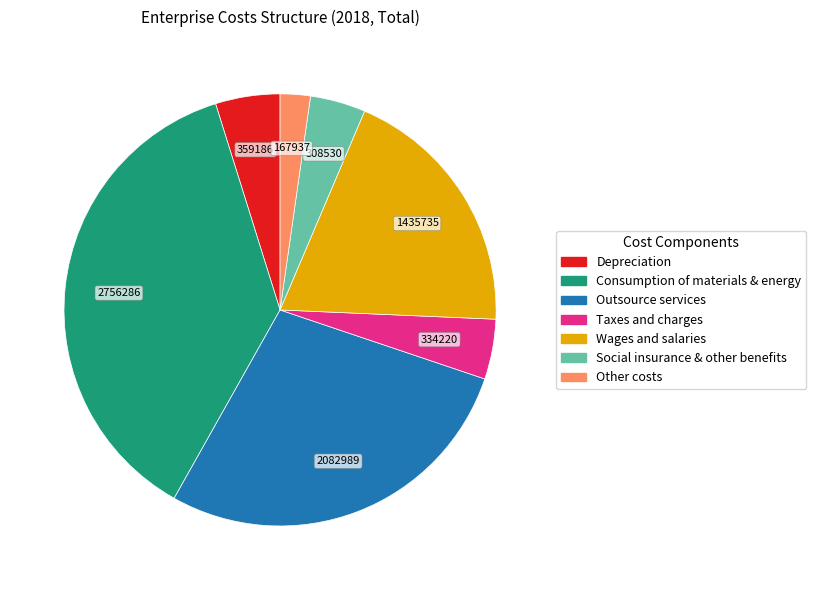

The Taxes and charges slice represents 14% of the pie. True or false?

False